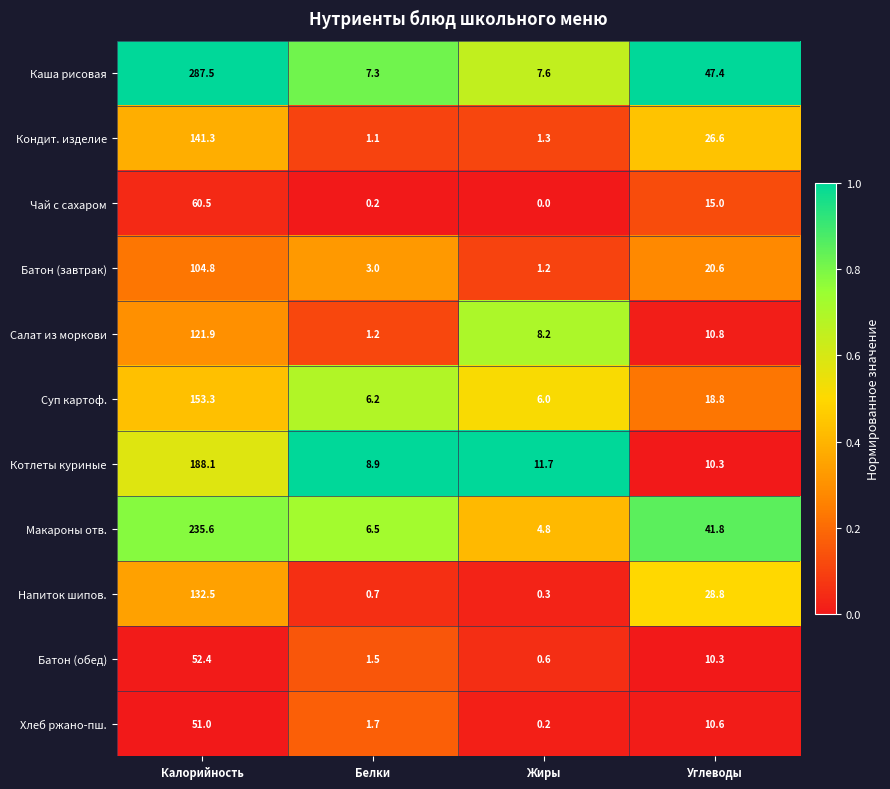

What is the sum of the Каша рисовая values at Калорийность and Углеводы?

334.9